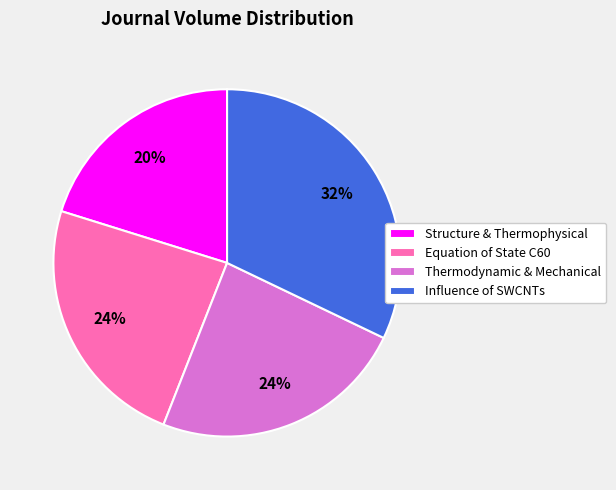

Is it true that Influence of SWCNTs is 44% of the pie?

False